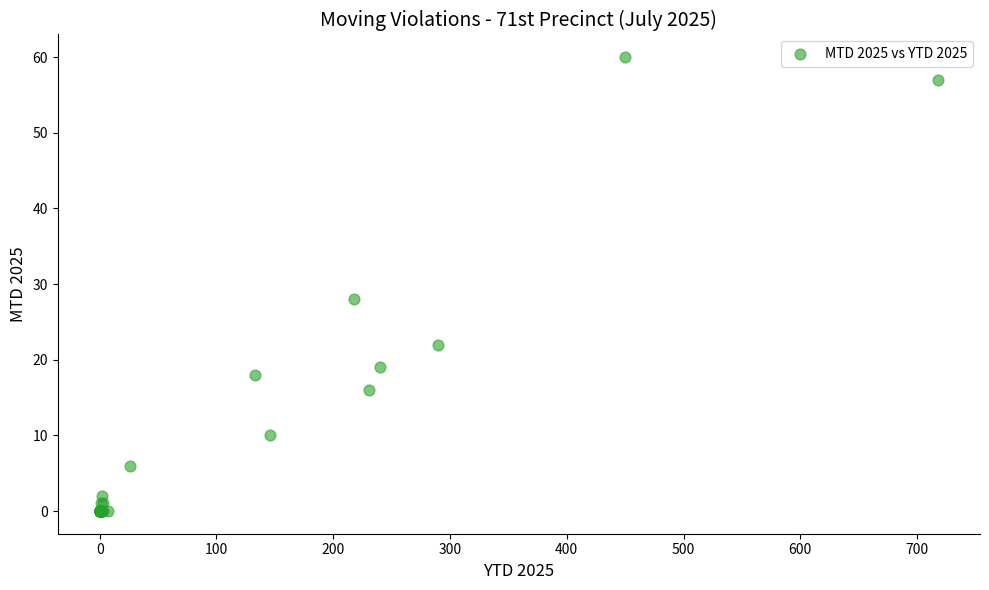

What Y value in the scatter plot is closest to 30?

28